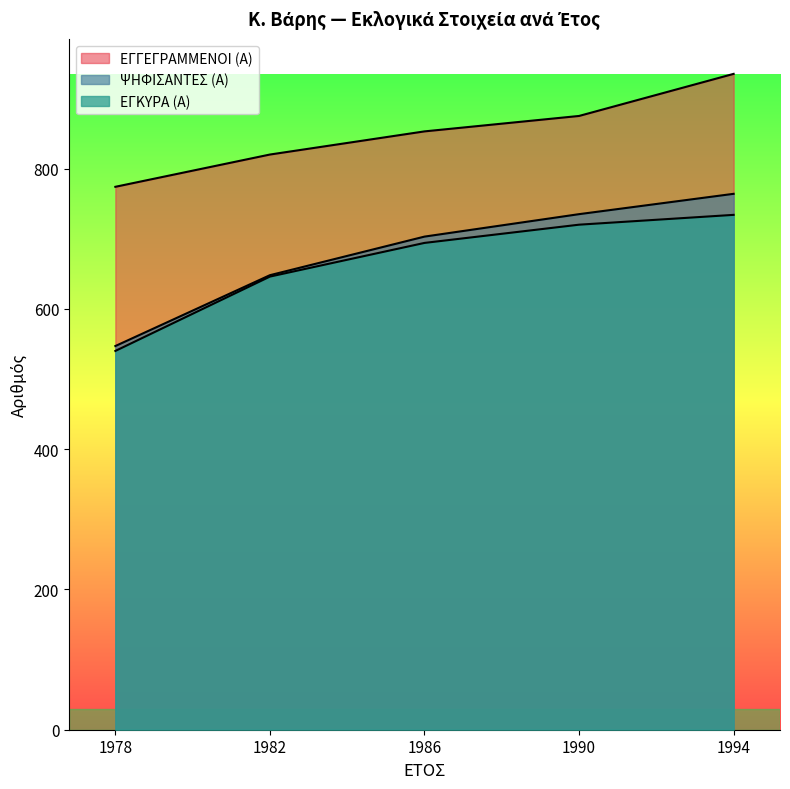

True or false: ΨΗΦΙΣΑΝΤΕΣ (Α) and ΕΓΓΕΓΡΑΜΜΕΝΟΙ (Α) intersect in this chart.

False